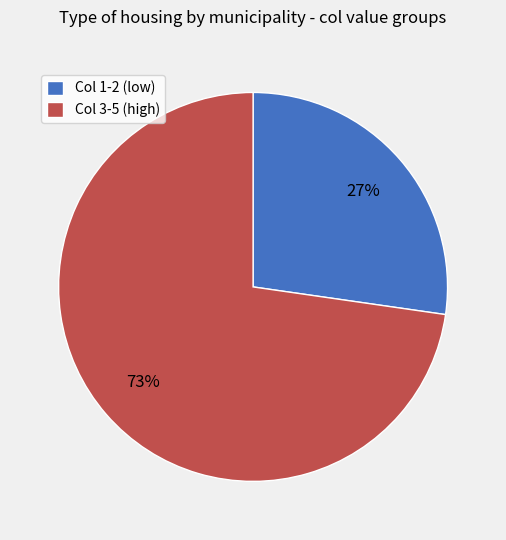

To the nearest percent, what portion does Col 3-5 (high) represent?

73%